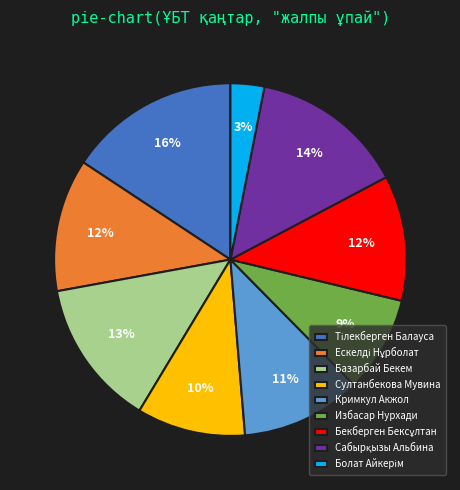

Is there a majority slice in this chart?

No